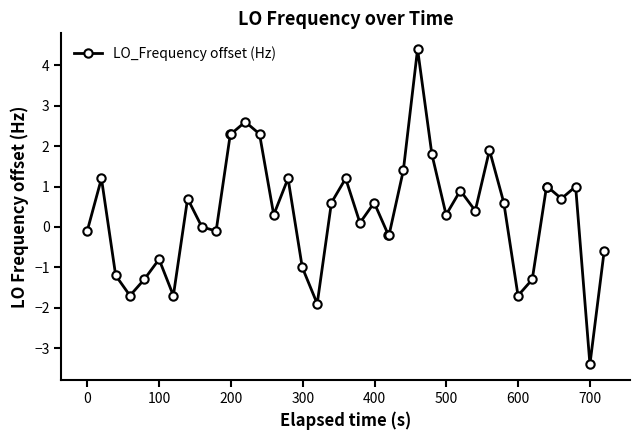

True or false: there are more than 1 points higher than both neighbors.

True